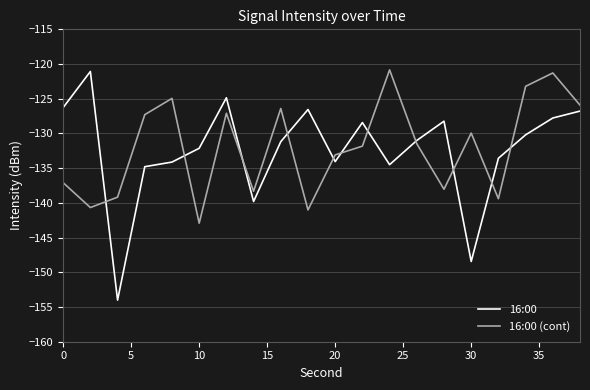

Does the chart display data point markers on the line(s)?

No